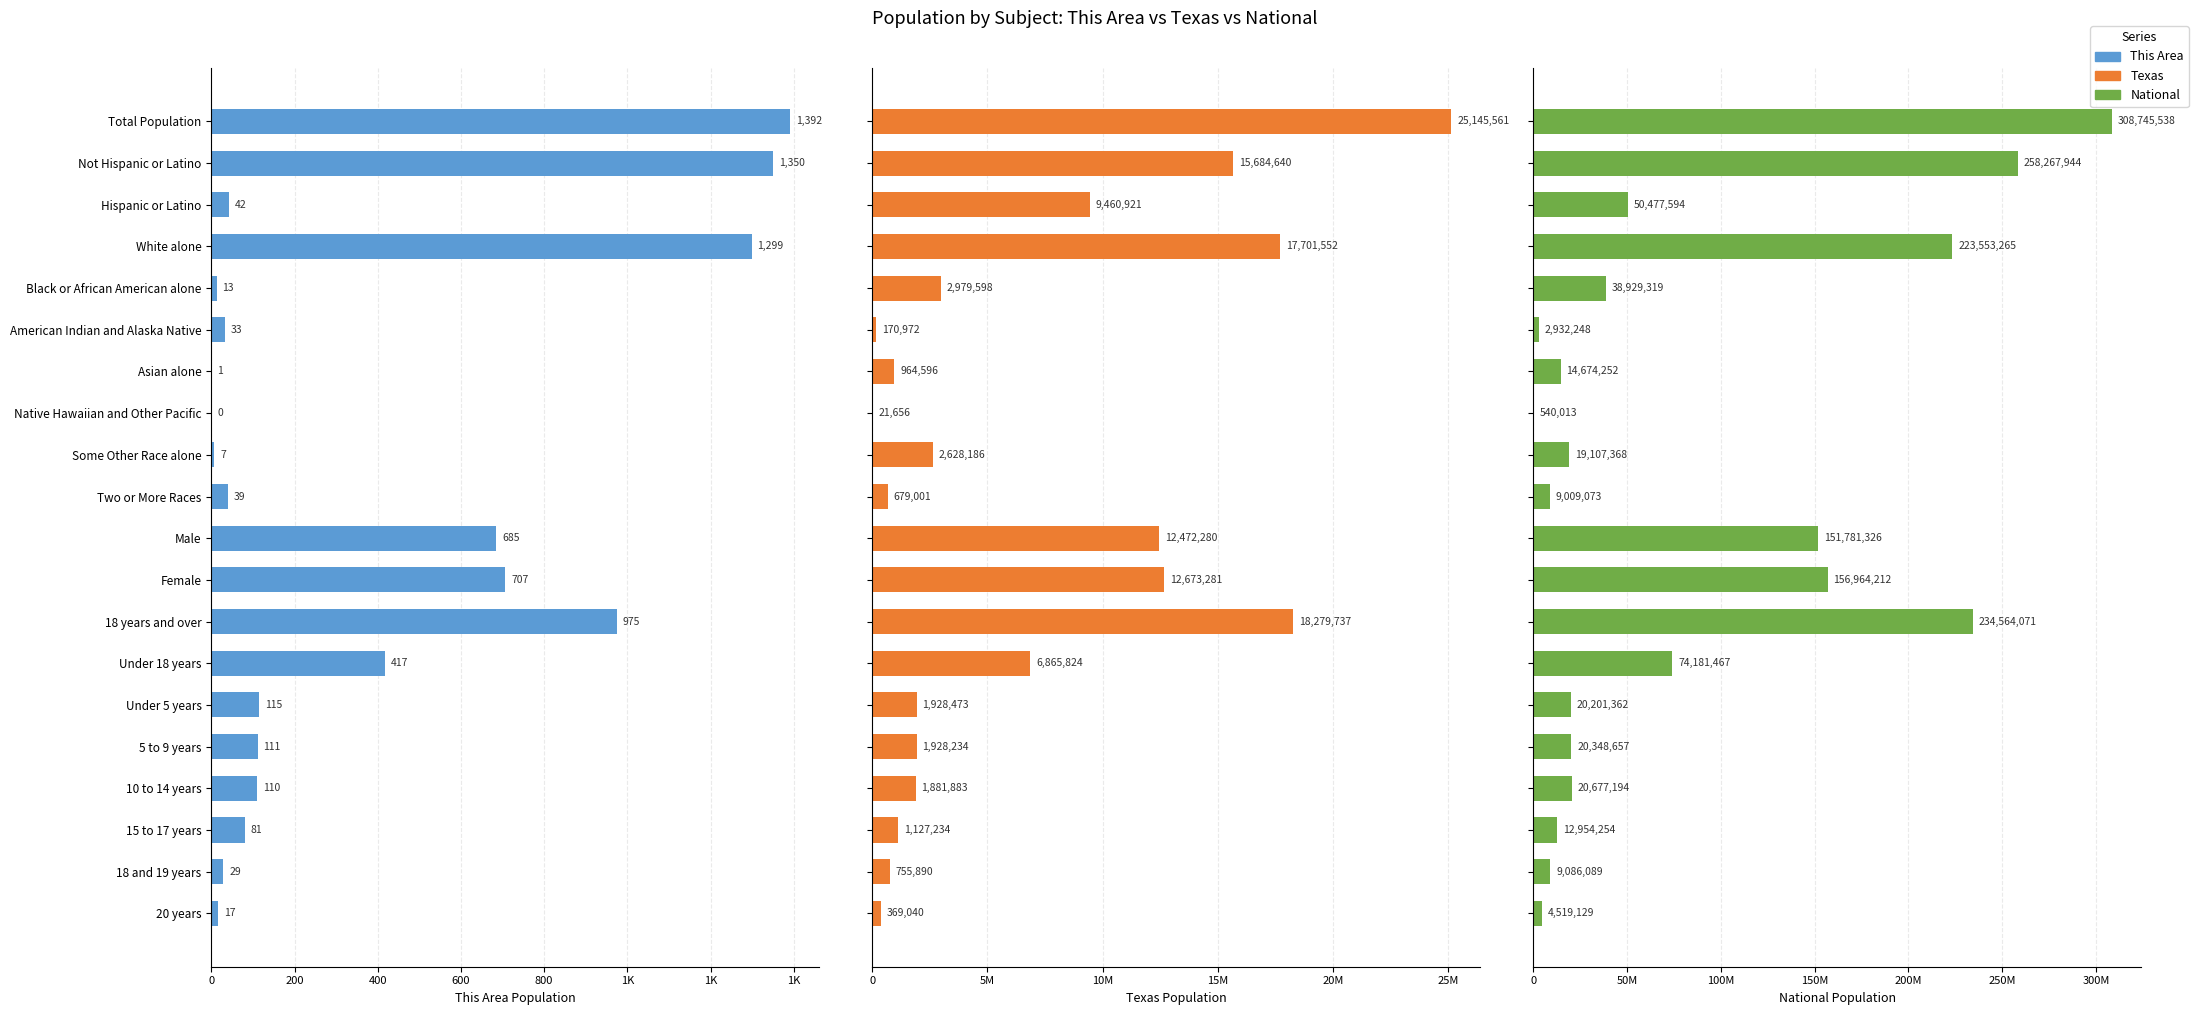

Reading left to right, extract all data points from this chart.

This Area: 1392	1350	42	1299	13	33	1	0	7	39	685	707	975	417	115	111	110	81	29	17
Texas: 25145561	15684640	9460921	17701552	2979598	170972	964596	21656	2628186	679001	12472280	12673281	18279737	6865824	1928473	1928234	1881883	1127234	755890	369040
National: 308745538	258267944	50477594	223553265	38929319	2932248	14674252	540013	19107368	9009073	151781326	156964212	234564071	74181467	20201362	20348657	20677194	12954254	9086089	4519129